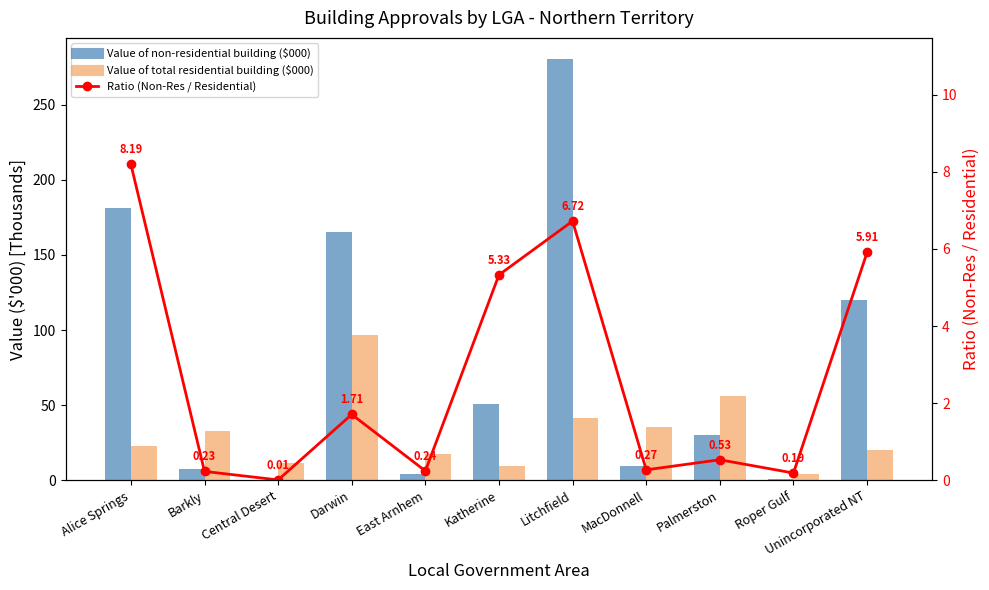

At which category does the chart reach its minimum across all series?

Central Desert